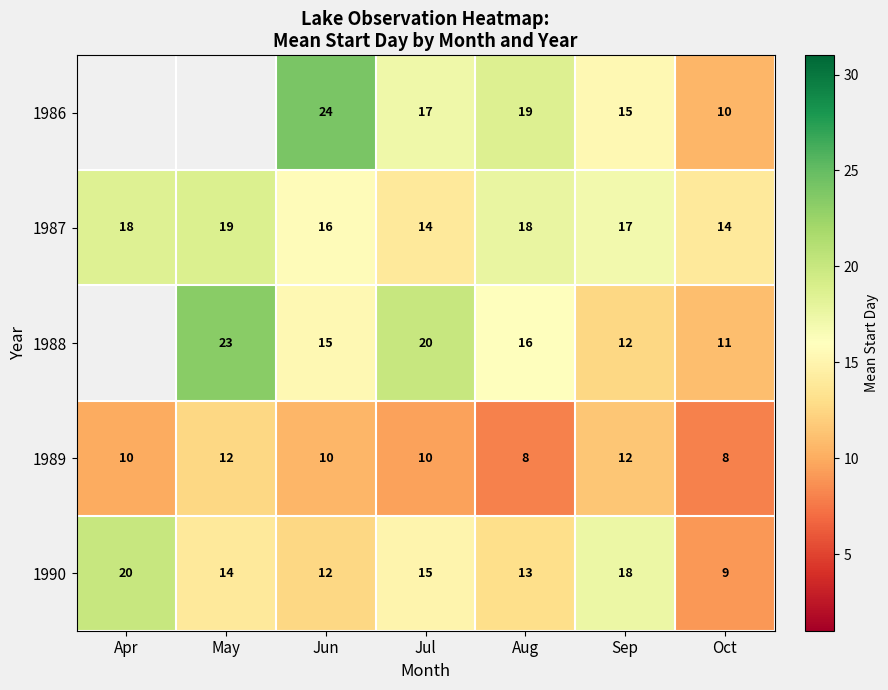

True or false: 1989 has a value of 4.7 at Apr.

False